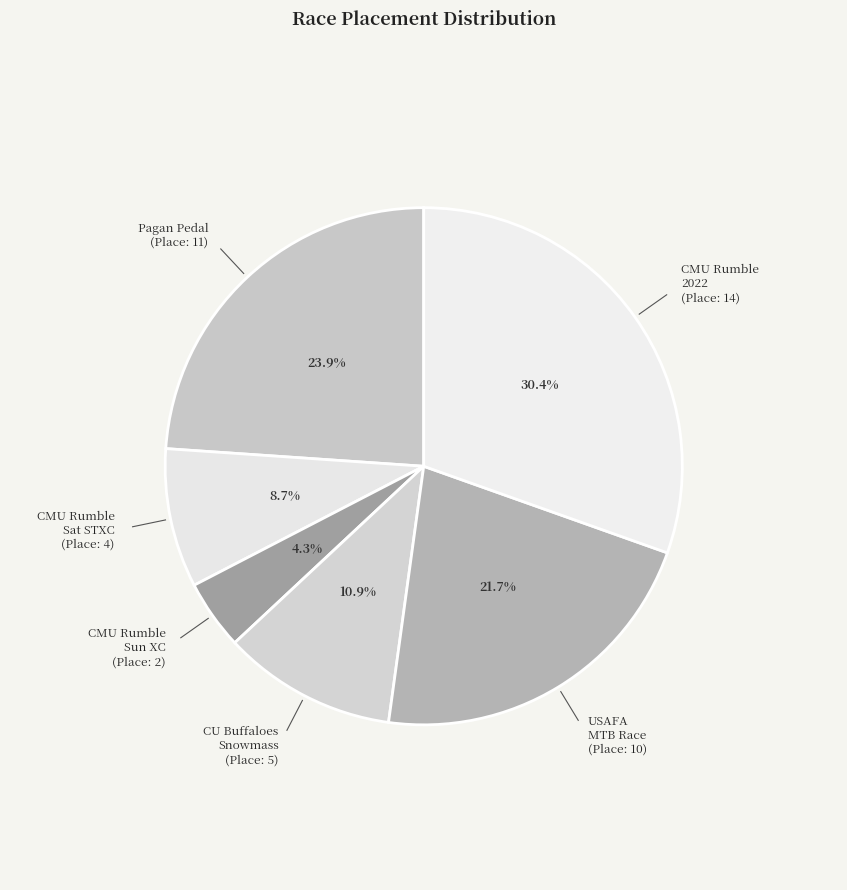

Count the number of slices in the pie.

6